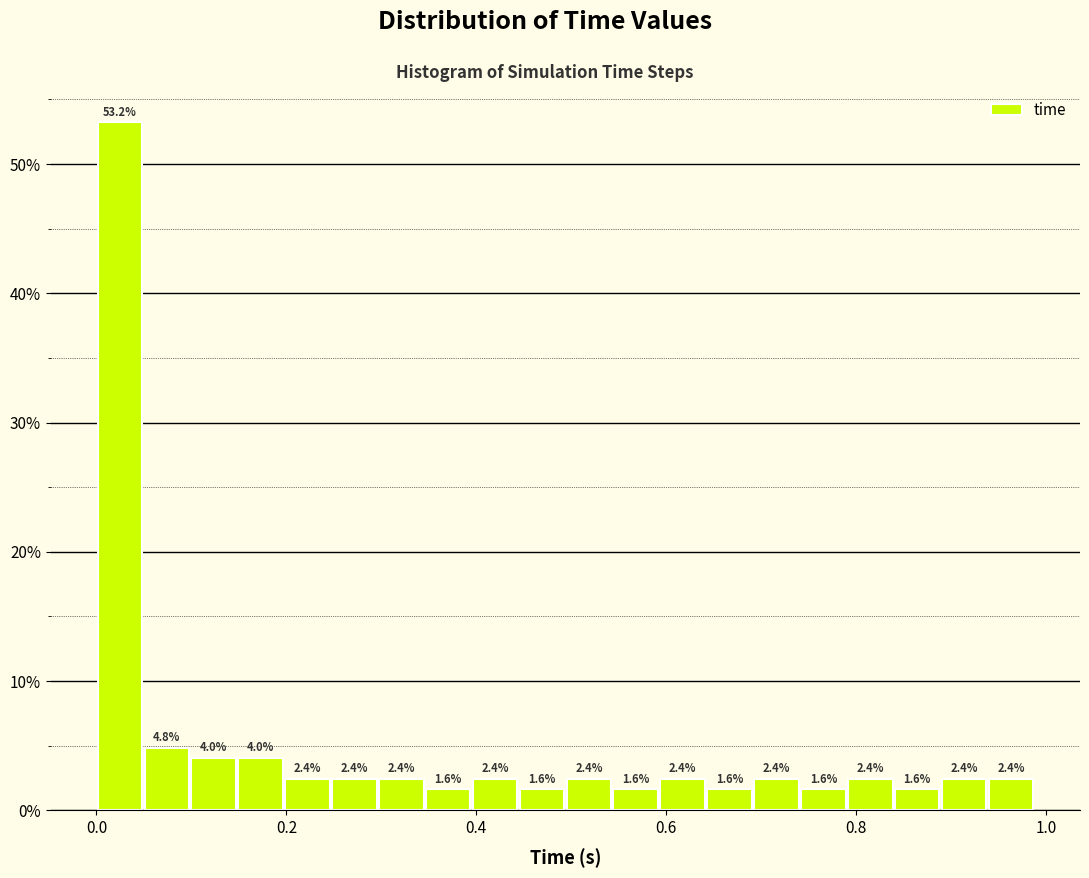

Read against the x-axis, roughly where is the centre of the tallest bar?

0.02